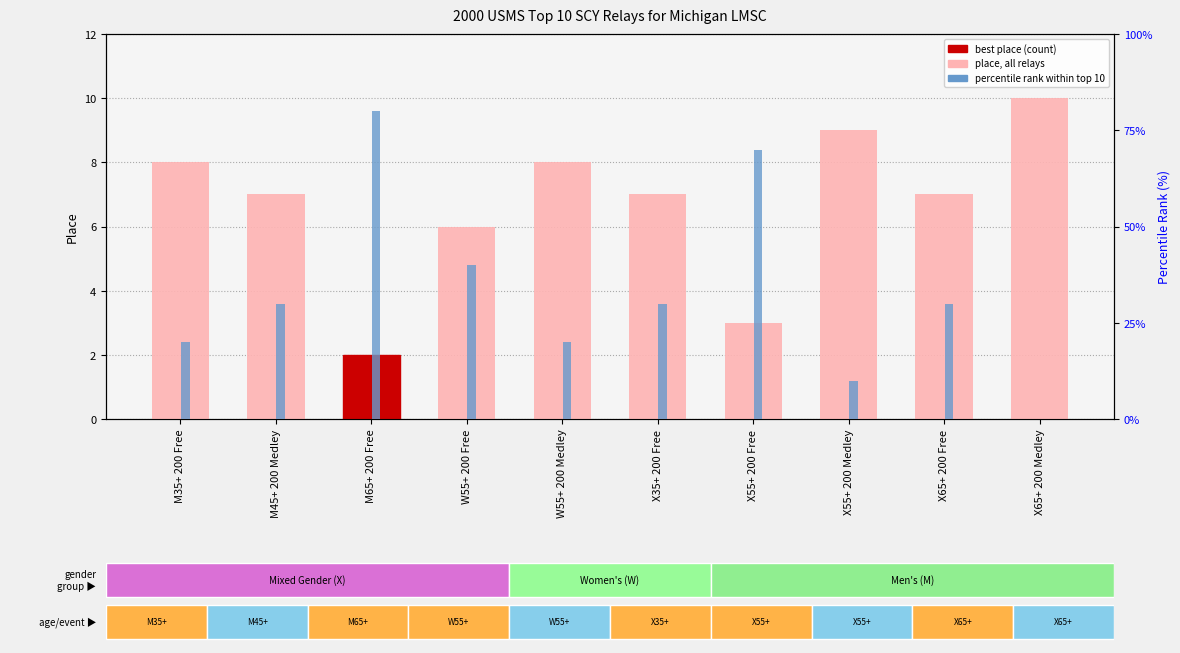

What is the highest value of the place (rank) series?

10